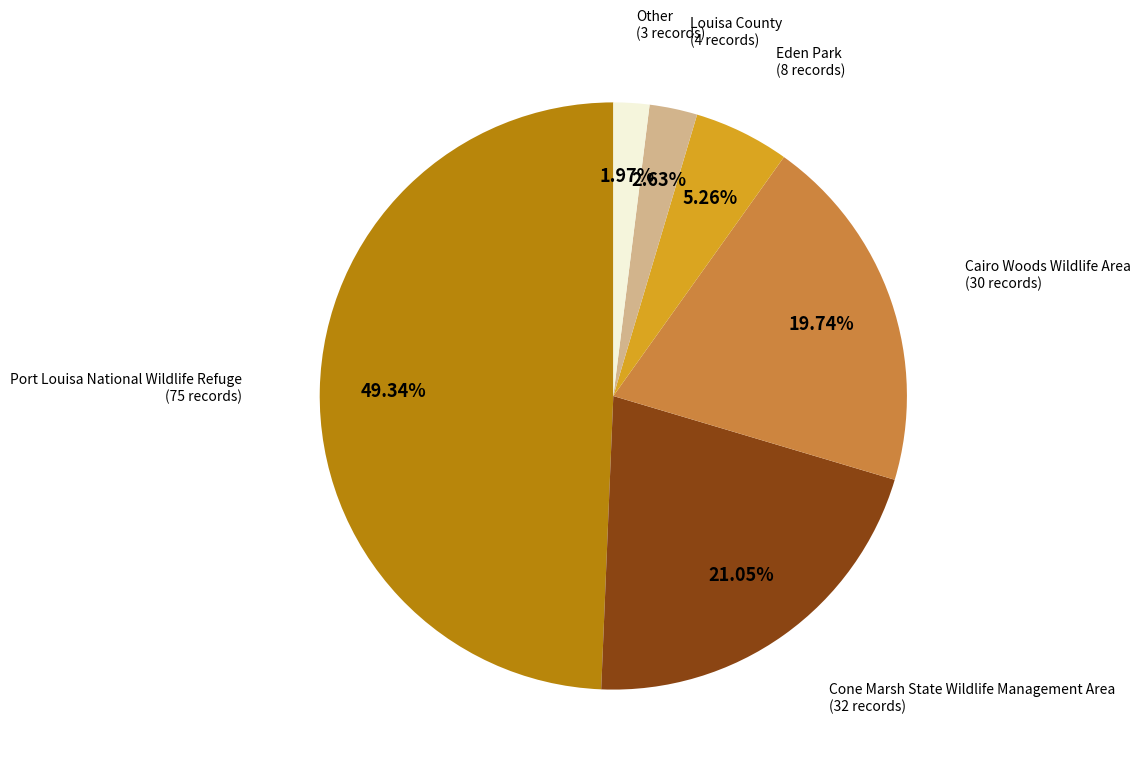

Does any single category account for the majority?

No